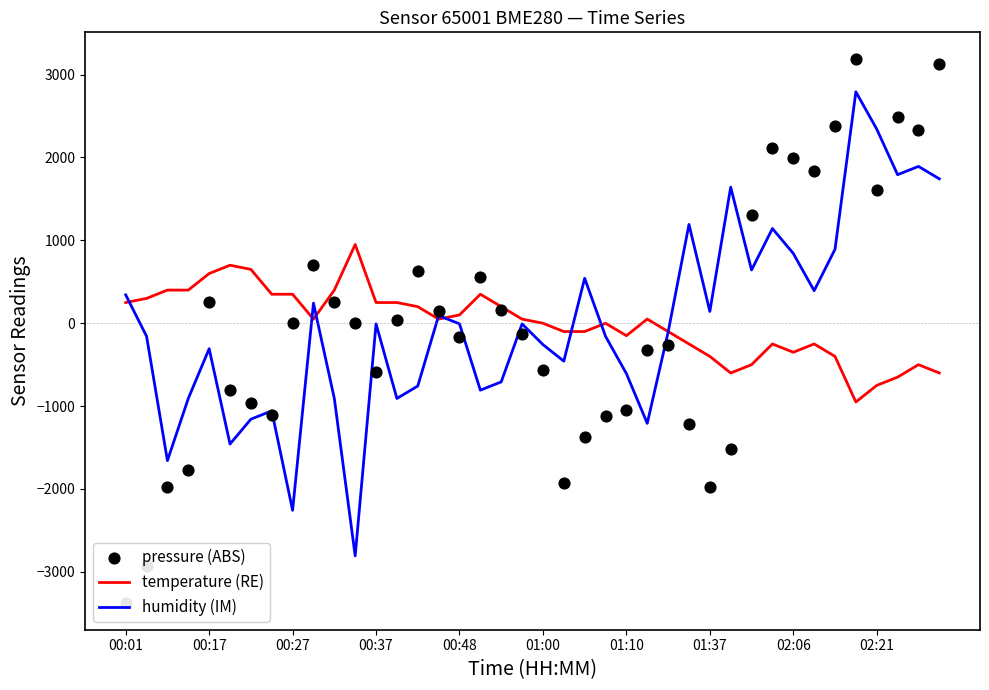

Which series has the largest Y range (max minus min)?

pressure (ABS)